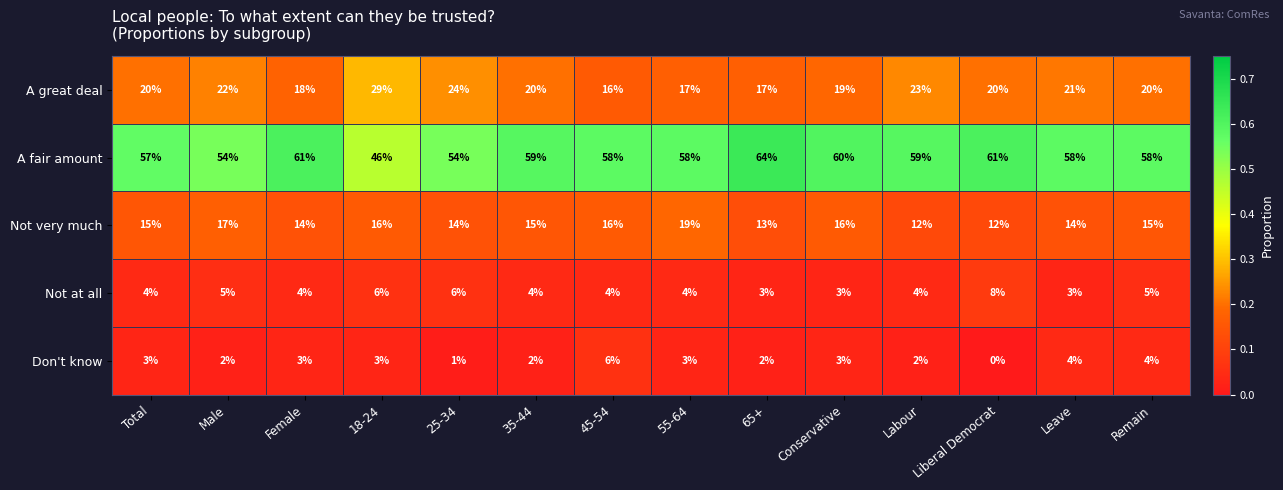

How many data points in Don't know are less than 3?

6